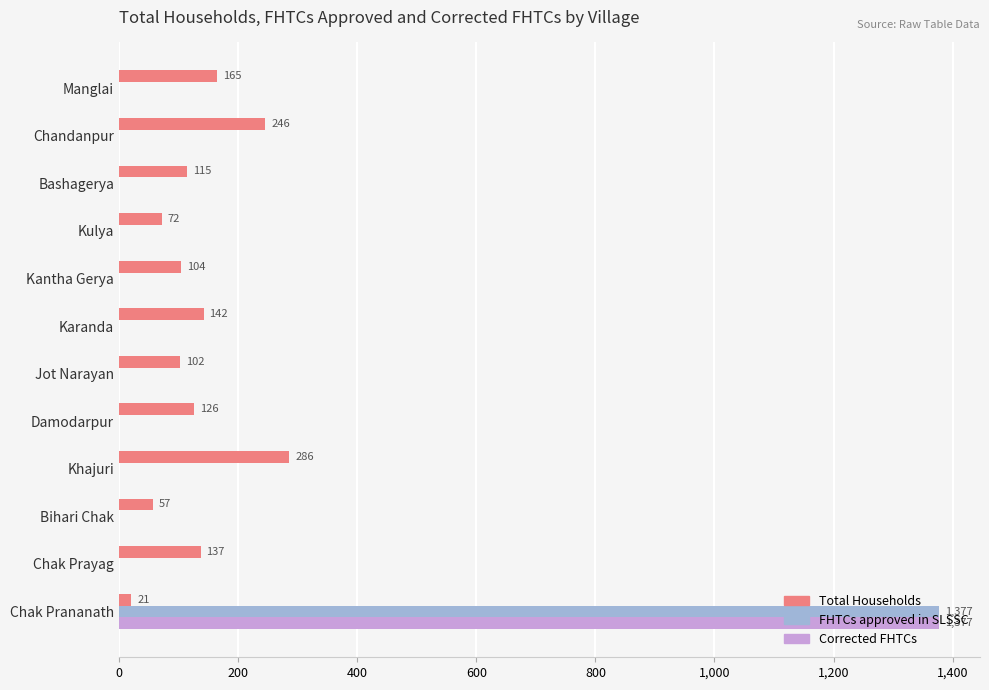

The FHTCs approved in SLSSC series shows -680 at Damodarpur. True or false?

False